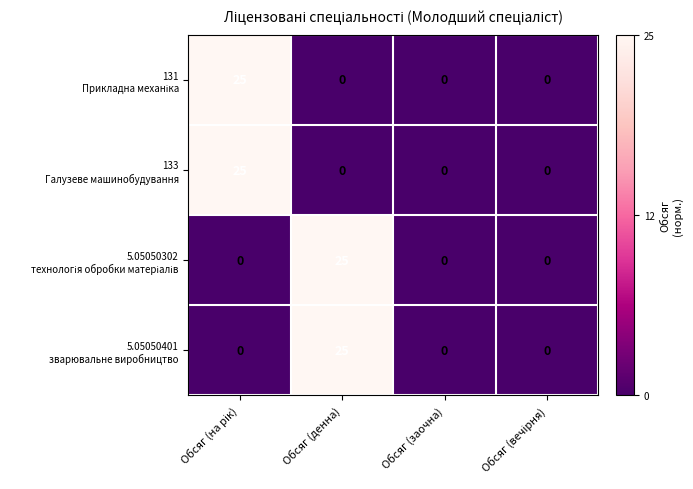

How many data points does each series have?

4